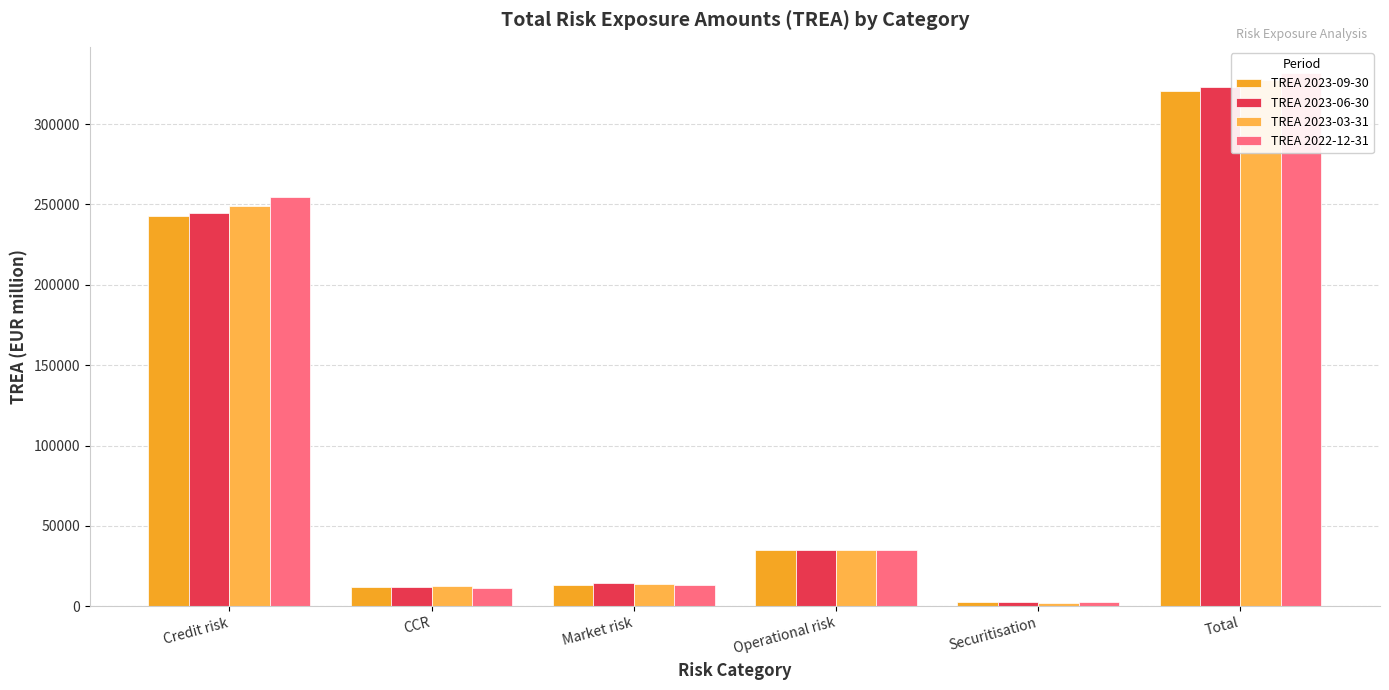

What is the label of the 1st bar from the right?

Total